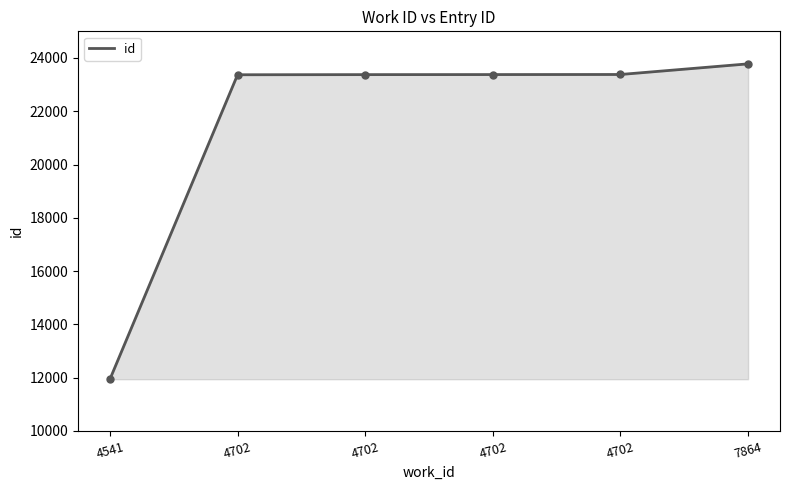

How many lines are shown in the chart?

1